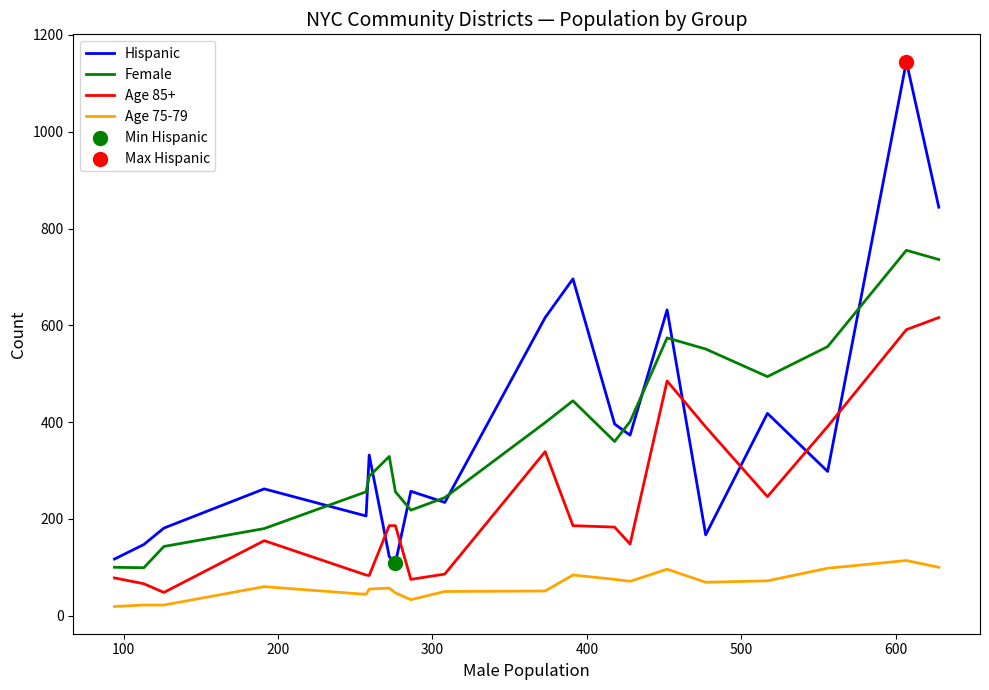

What is the greatest value displayed?

1145